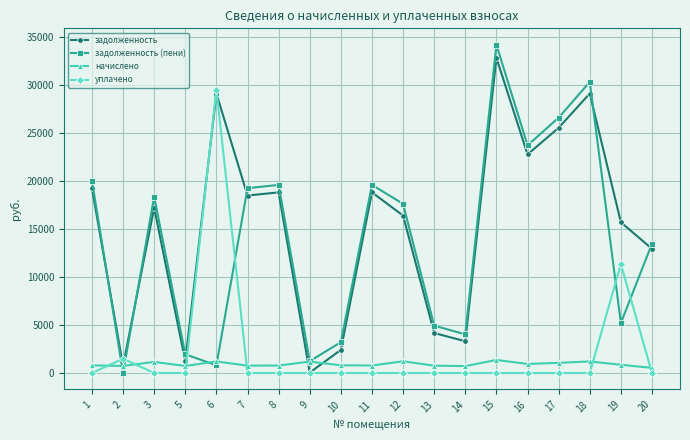

Count the number of data series in this chart.

4